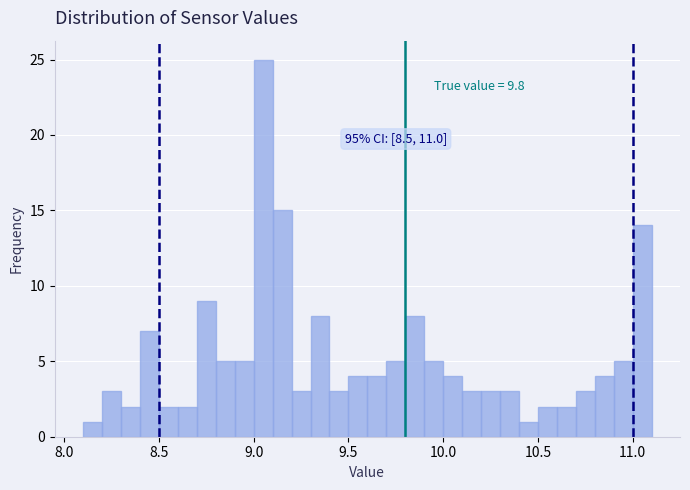

Around what value on the x-axis is the tallest bar? Give the approximate position of its centre, as read against the axis.

9.05